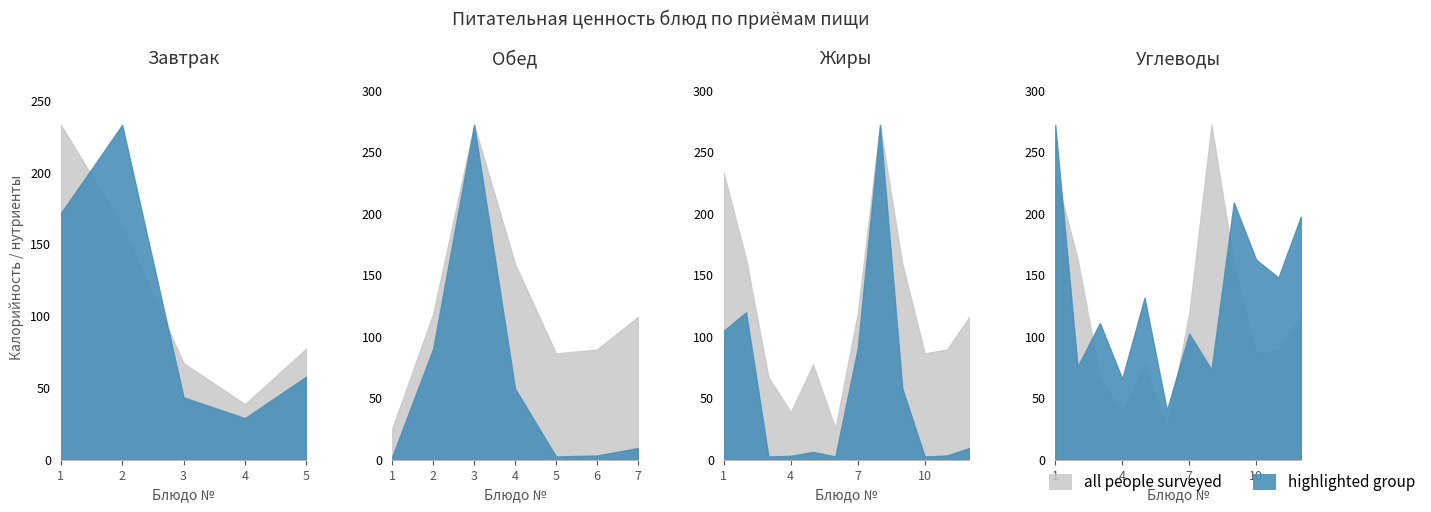

True or false: Углеводы and Калорийность intersect in this chart.

False